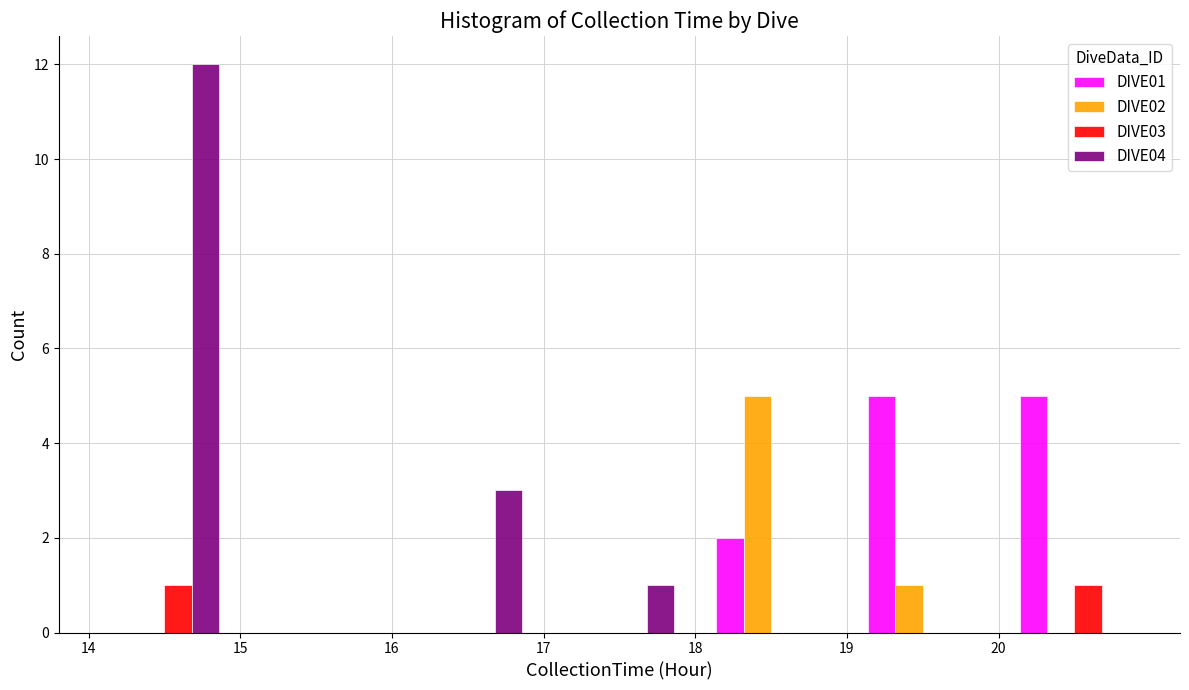

What is the height of the DIVE01 bar covering 18 to 19 on the x-axis? The values are not printed on the chart, so give them approximately, as read against the axis.

2